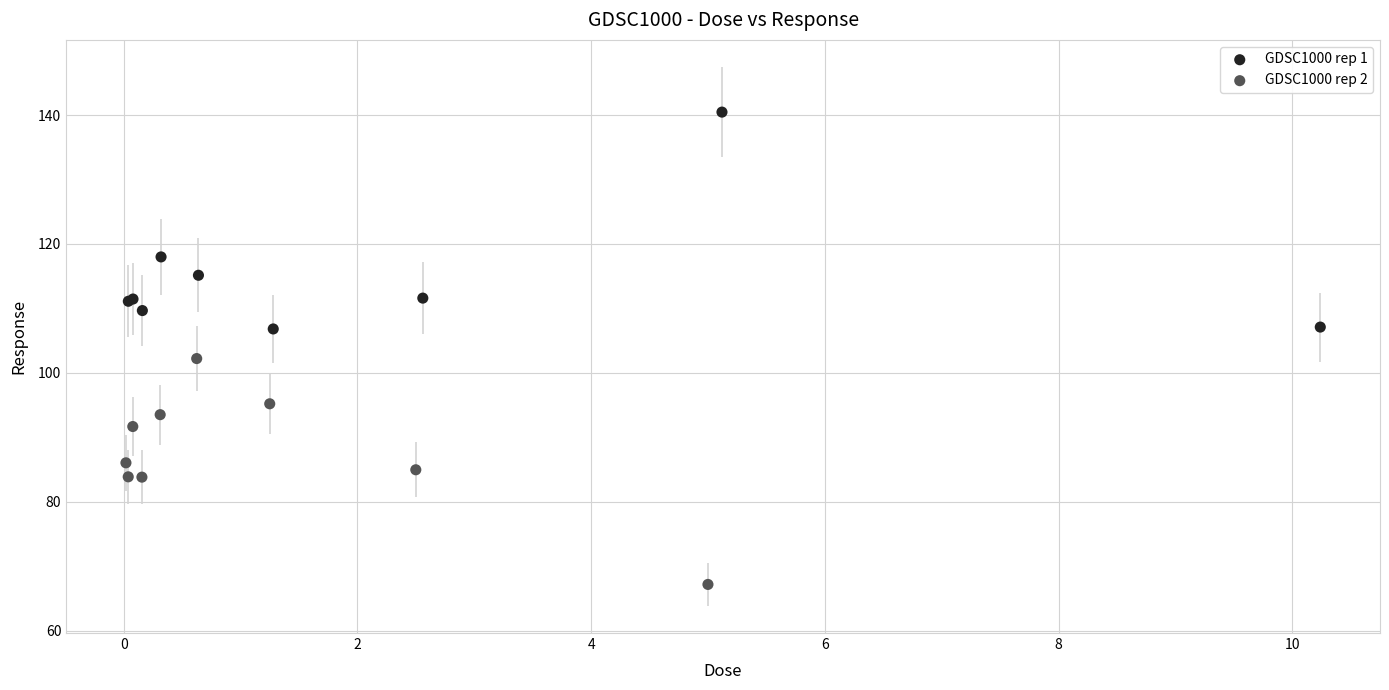

Which series reaches the minimum Y coordinate?

GDSC1000 rep 2